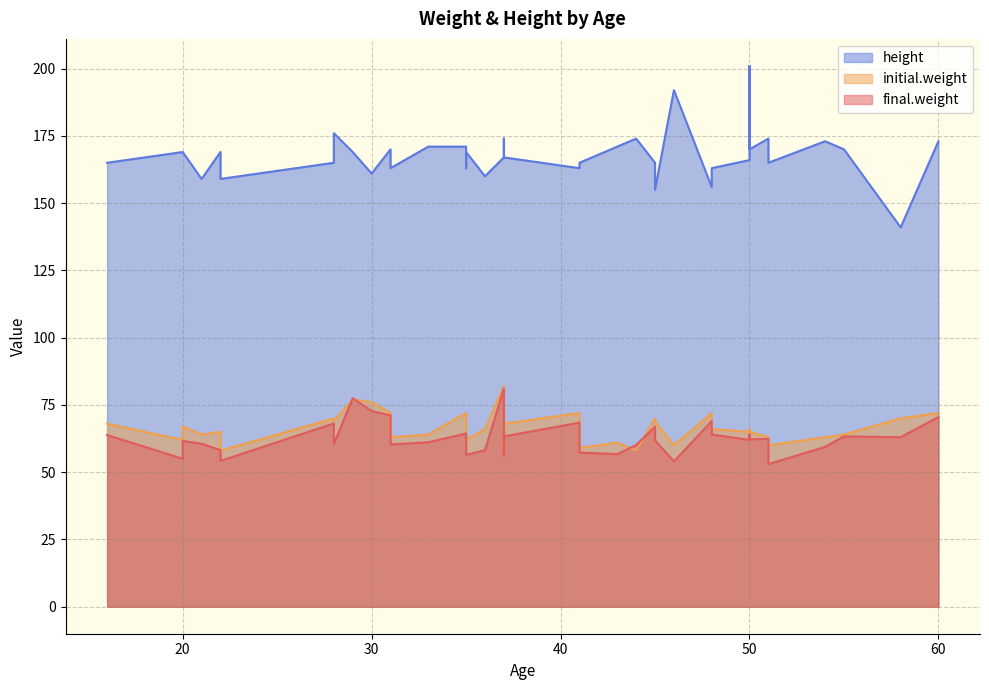

What is the spread (max minus min) of values at 41?

94.6